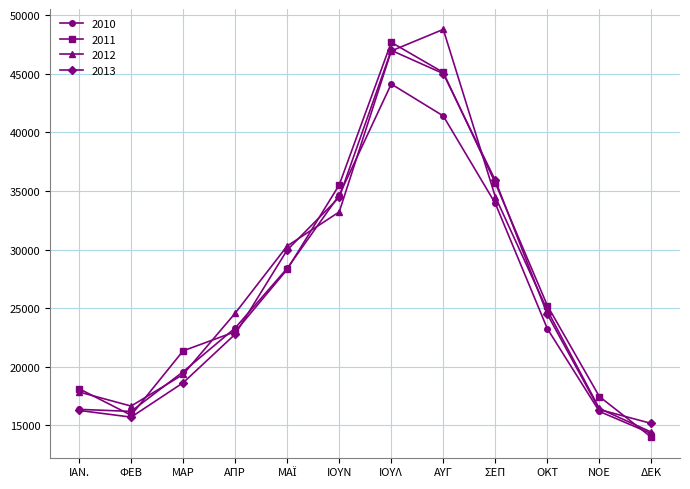

What is the sum of all 2013 values?

321725